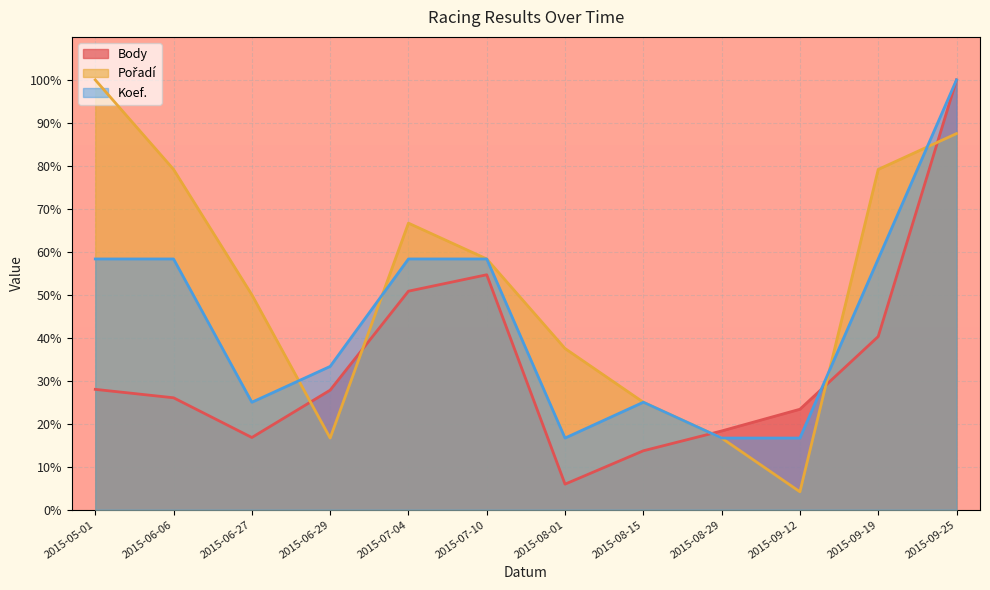

What is the label of the 5th point from the left?

2015-07-04